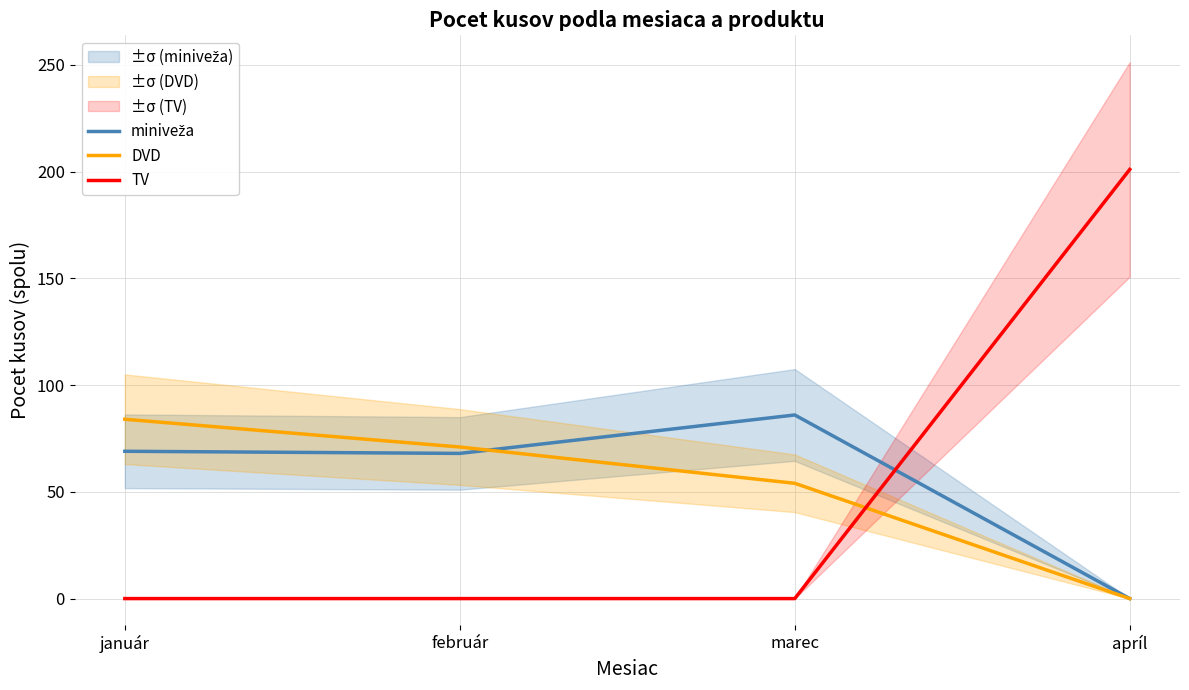

Which series changed the most between január and február?

DVD